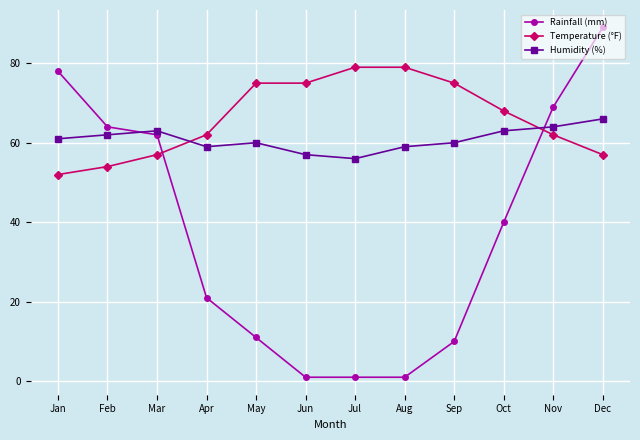

What is the difference between the maximum and minimum values in the Humidity (%) series?

10